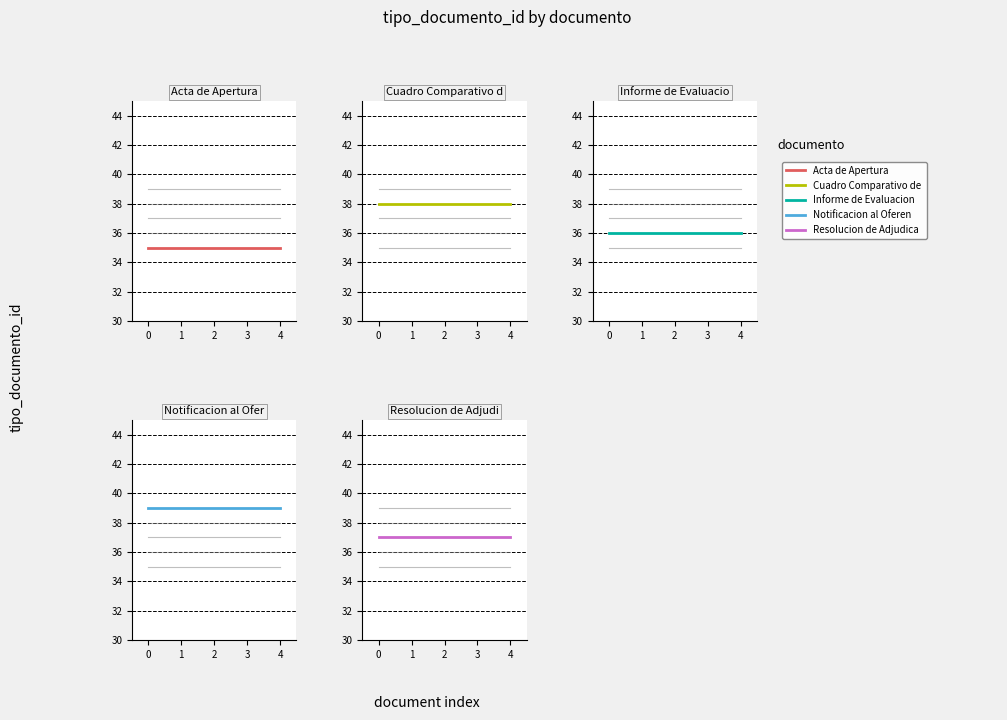

Is it true that Notificacion al Oferente equals 58 at 2?

False